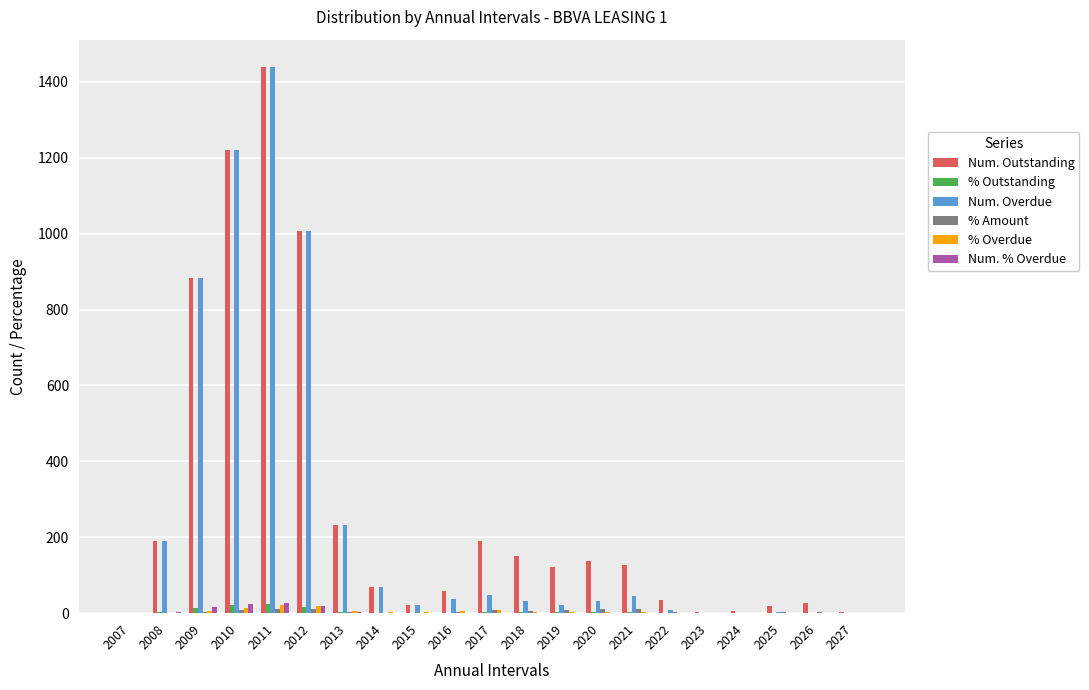

Is it true that % Outstanding equals 2.5 at 2018?

True